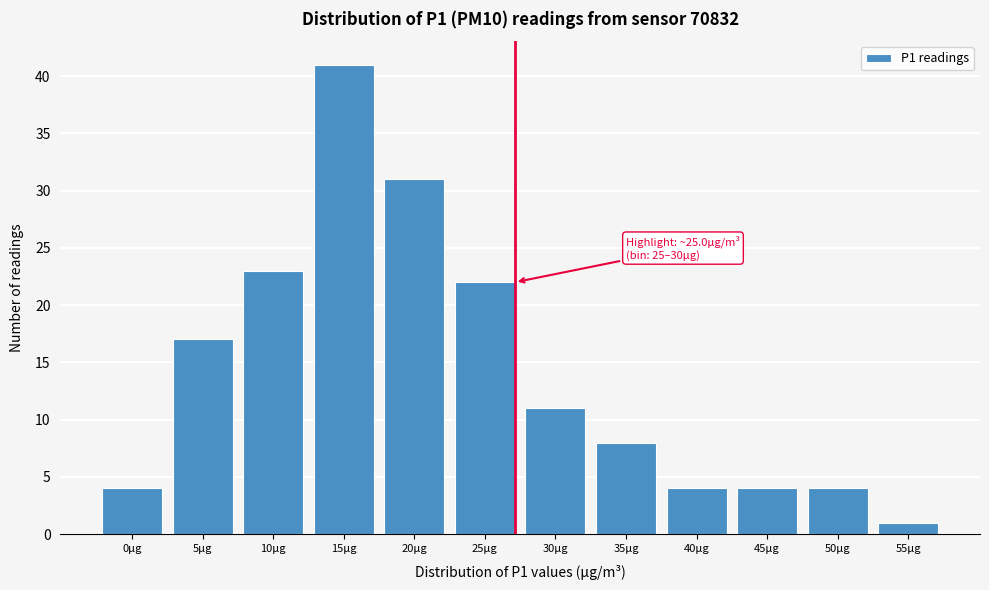

Reading left to right, what are all the values shown in this chart?

4	17	23	41	31	22	11	8	4	4	4	1